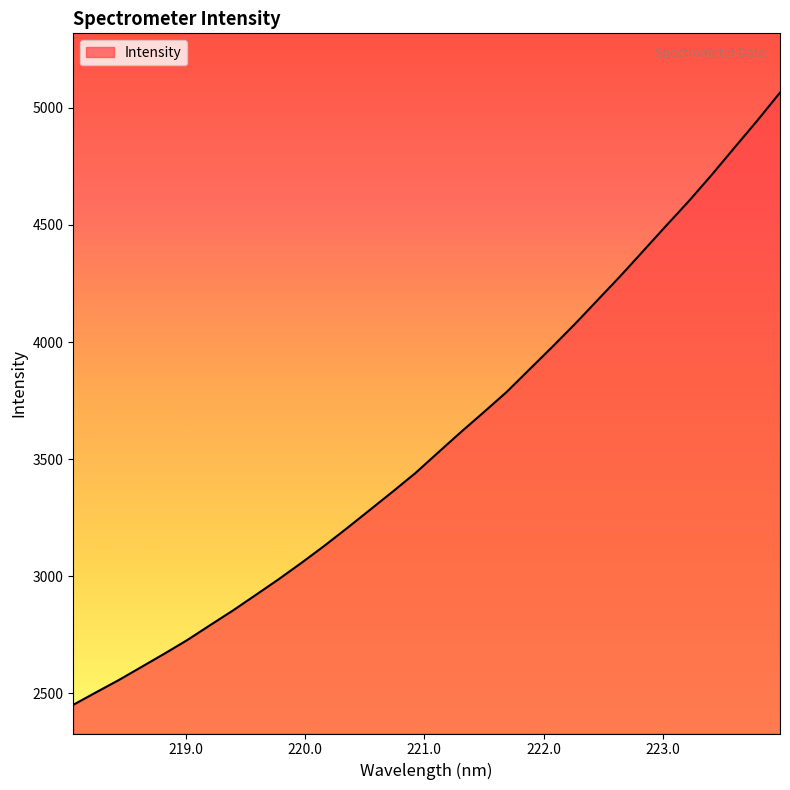

What is the minimum value shown in the chart?

2450.7